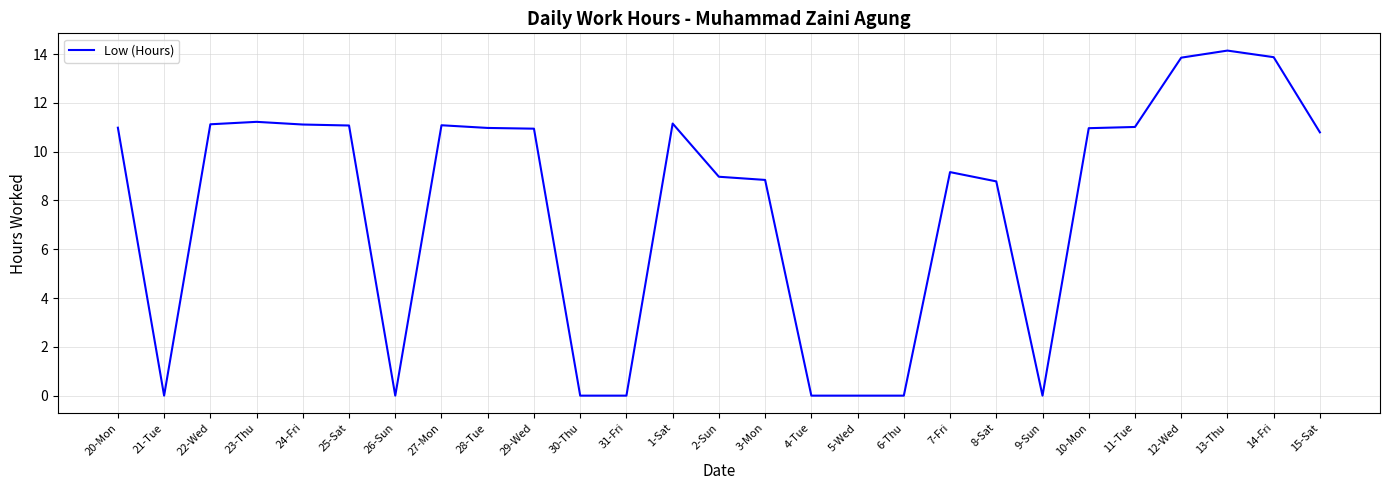

Which has a higher value, 21-Tue or 20-Mon?

20-Mon